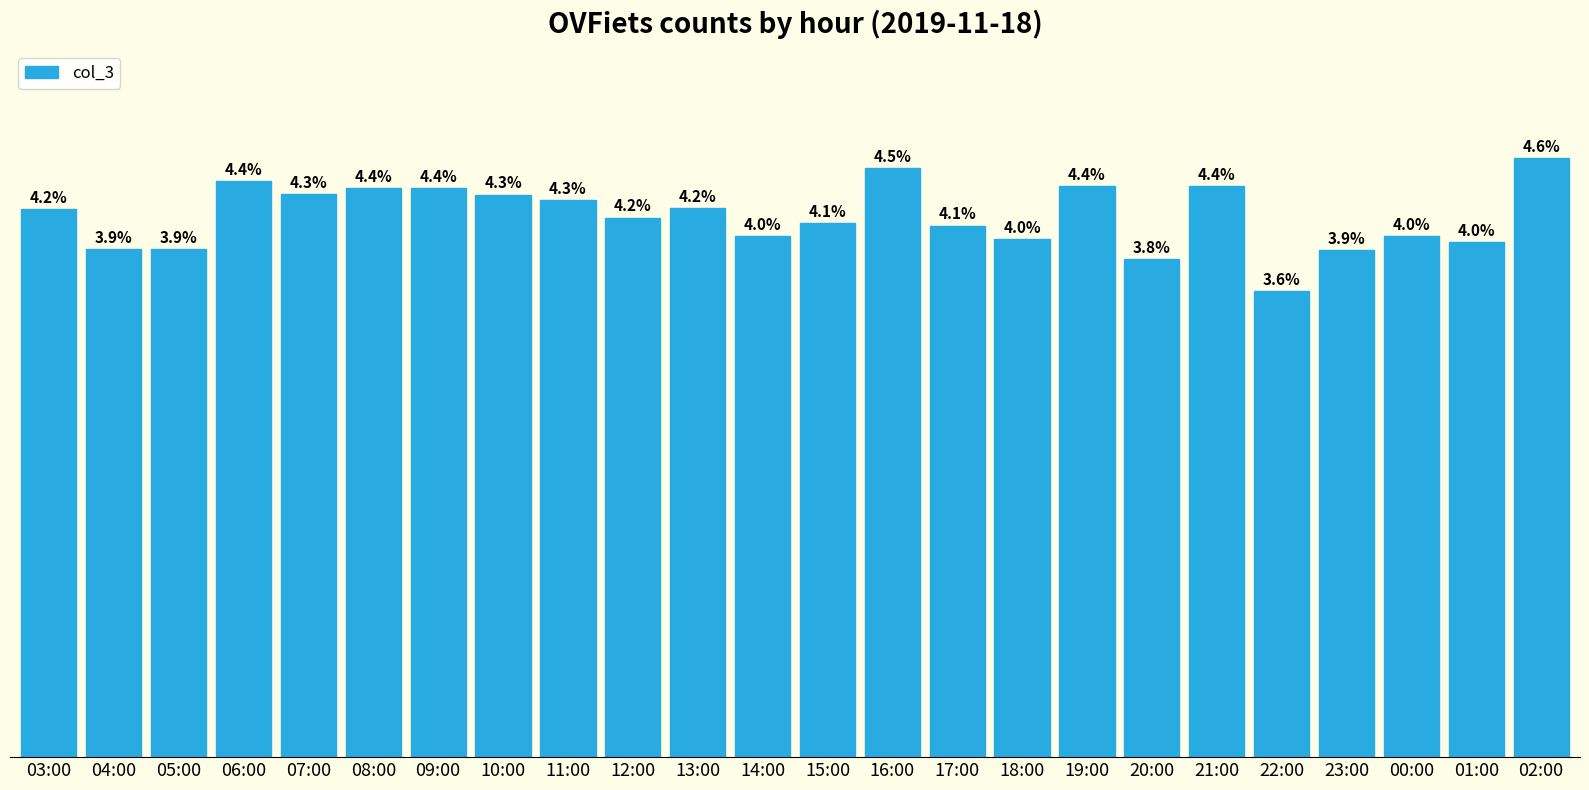

Rank the categories by value from lowest to highest.

22:00, 20:00, 23:00, 04:00, 05:00, 01:00, 18:00, 14:00, 00:00, 17:00, 15:00, 12:00, 03:00, 13:00, 11:00, 10:00, 07:00, 09:00, 08:00, 21:00, 19:00, 06:00, 16:00, 02:00